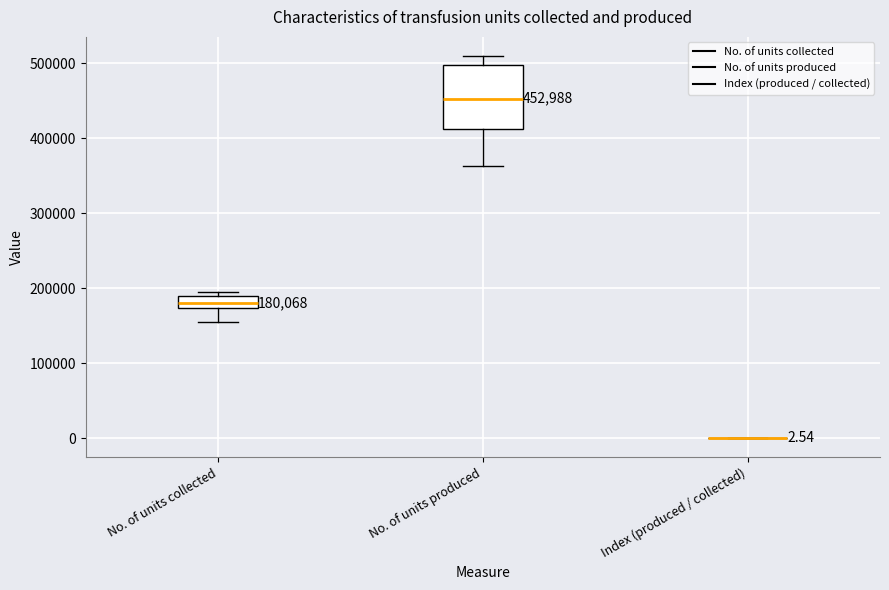

Comparing the boxes themselves (not the whiskers), which one is the tallest?

No. of units produced